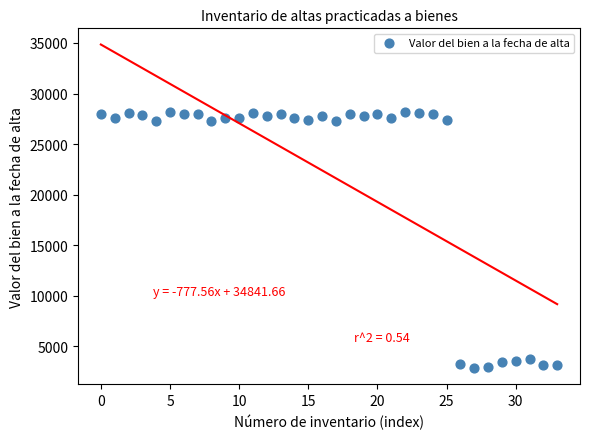

What is the range of Y values (max minus min)?

25277.7